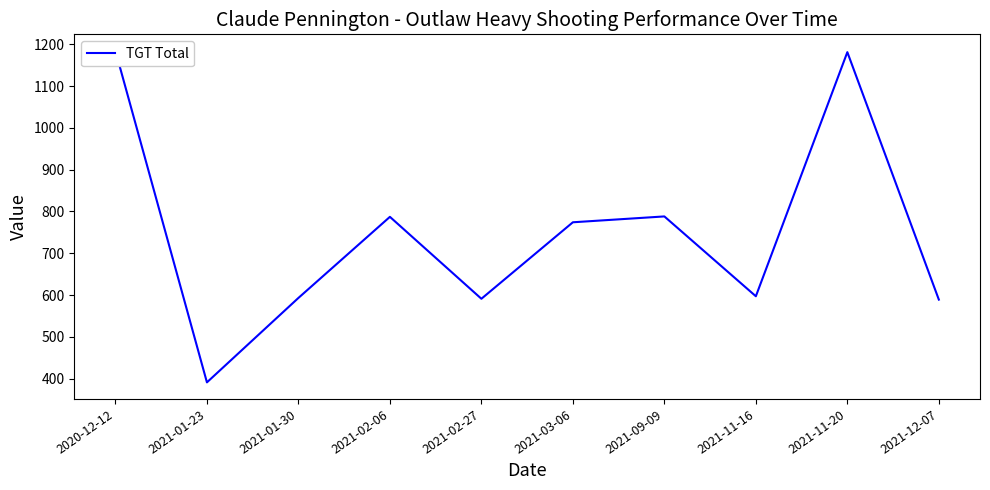

How many interior local peaks (higher than both neighbors) does the data have?

3